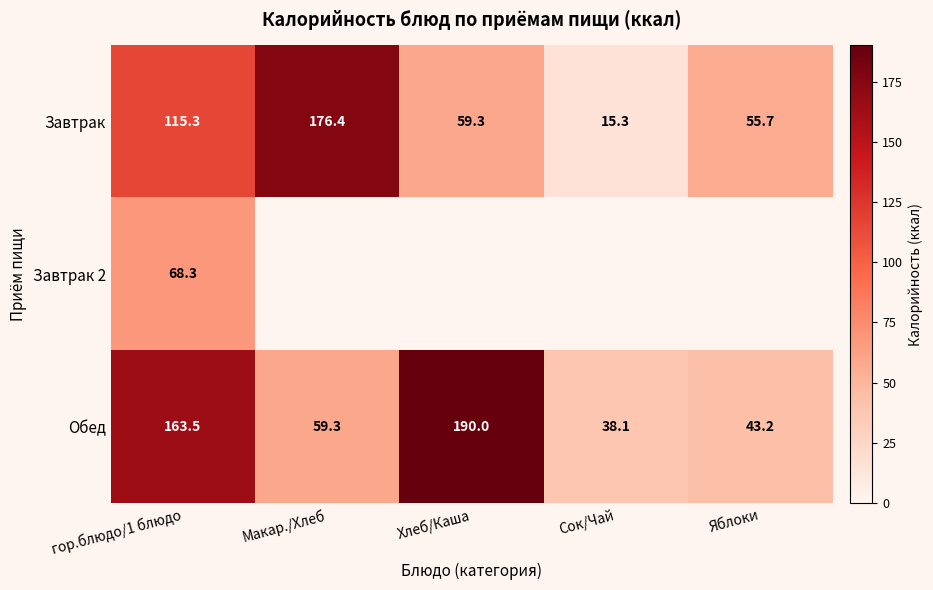

True or false: Завтрак has a value of 18.7 at Яблоки.

False